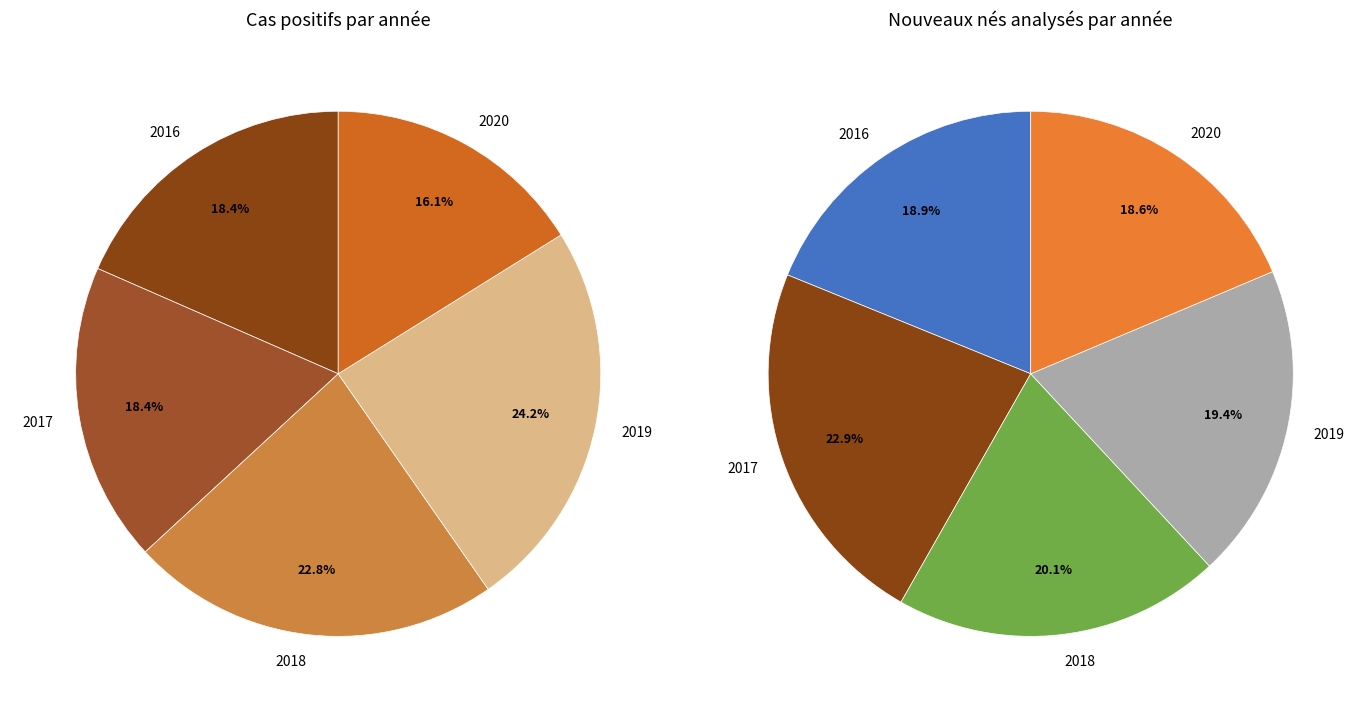

Rank the categories by Nombre de cas positifs rendus value from highest to lowest.

2019, 2018, 2016, 2017, 2020